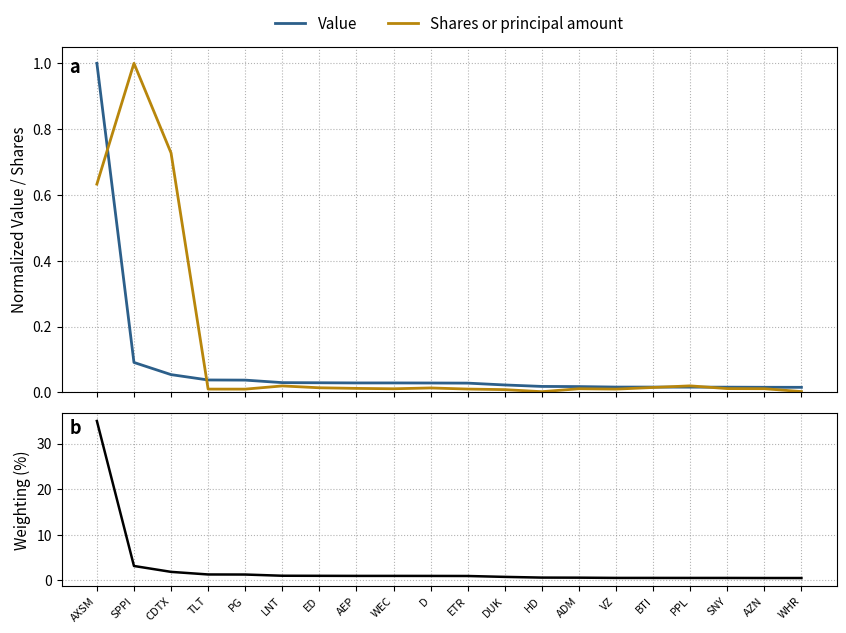

True or false: Shares or principal amount and Weighting cross at least once.

False